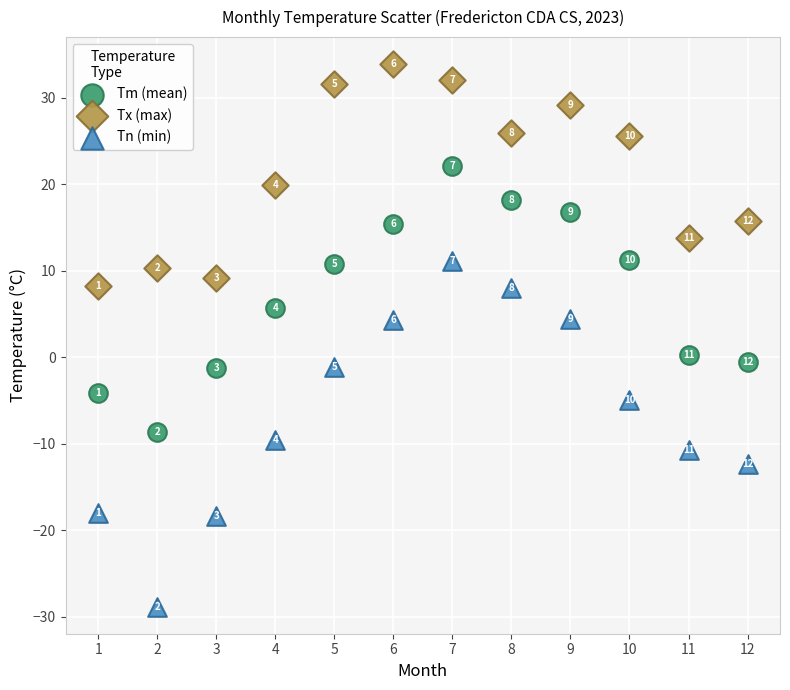

Which series contains the lowest Y value?

Tn (min)